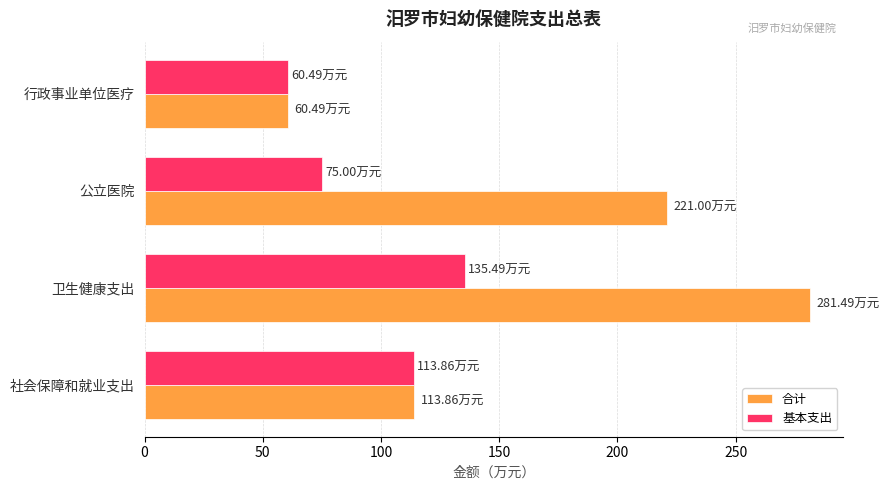

At which category does the chart reach its minimum across all series?

行政事业单位医疗